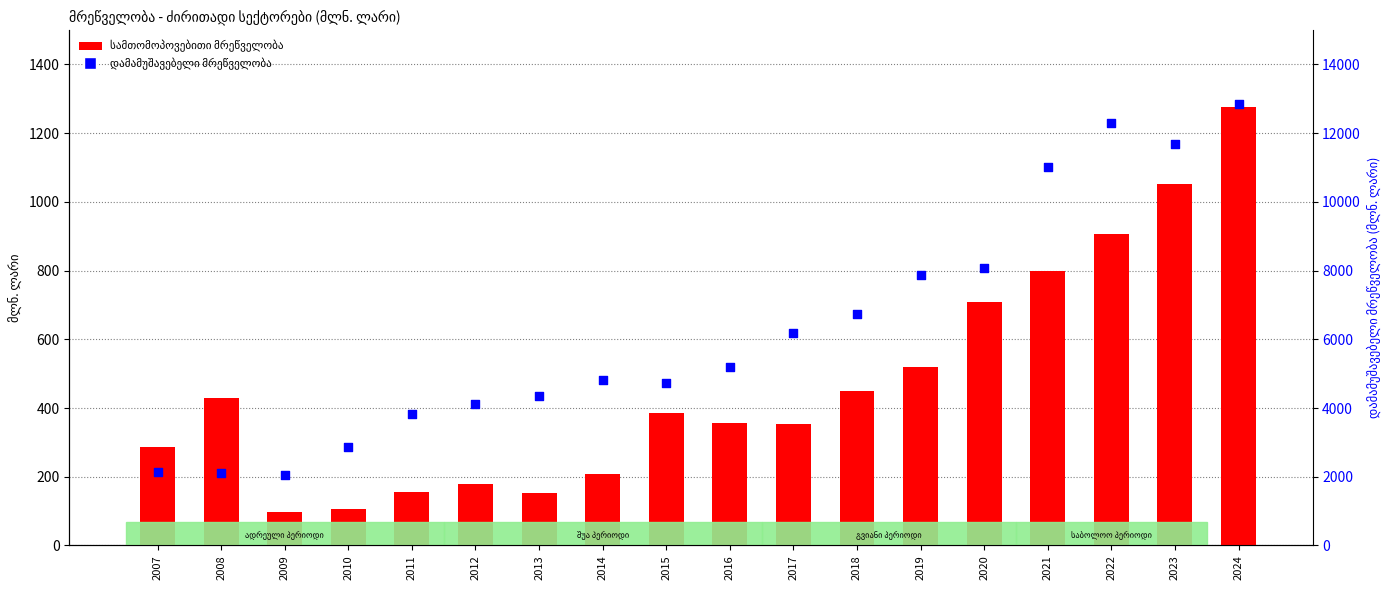

At how many categories does at least one series exceed 172?

18